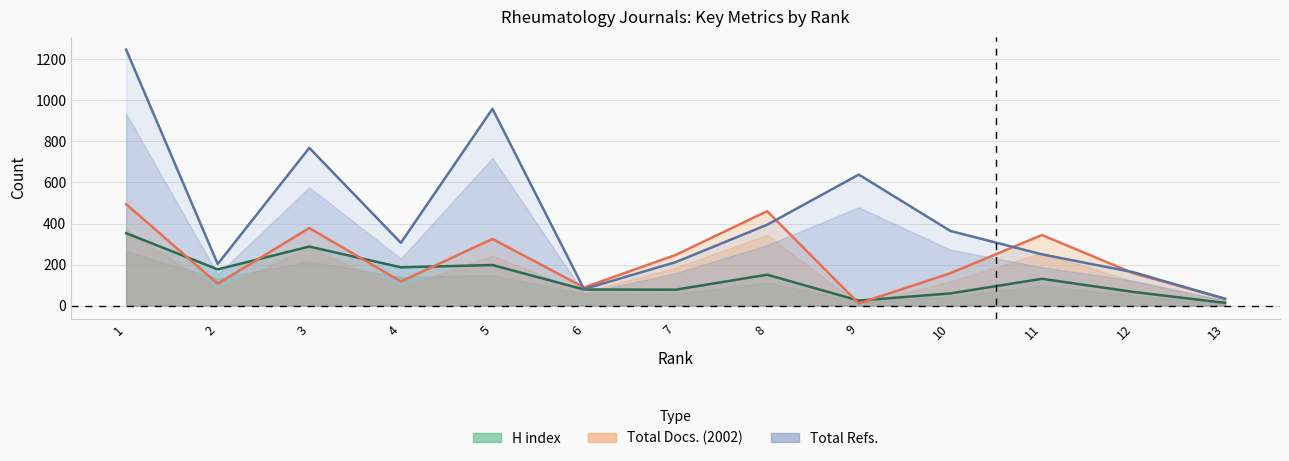

What is the value of the Total Docs. (2002) point at the 4th from the left?

118